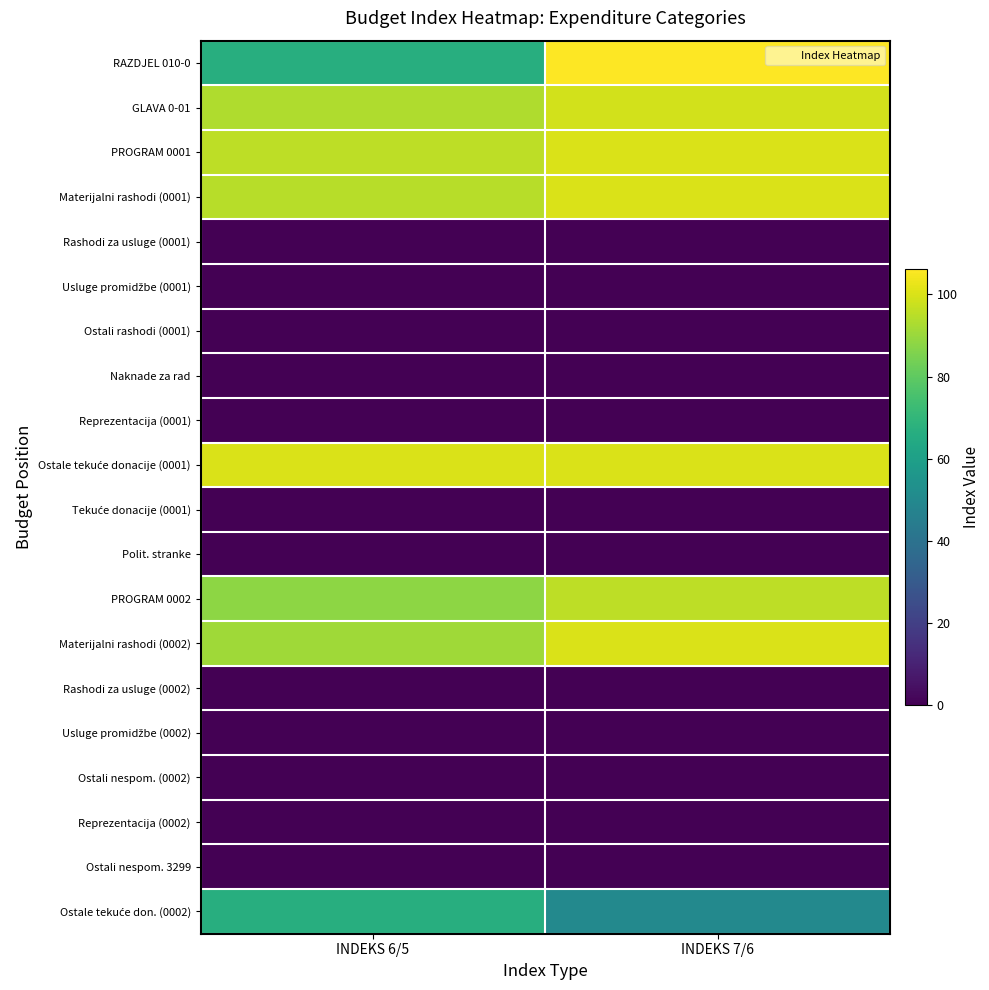

What is the total value across all series at INDEKS 7/6?

750.4